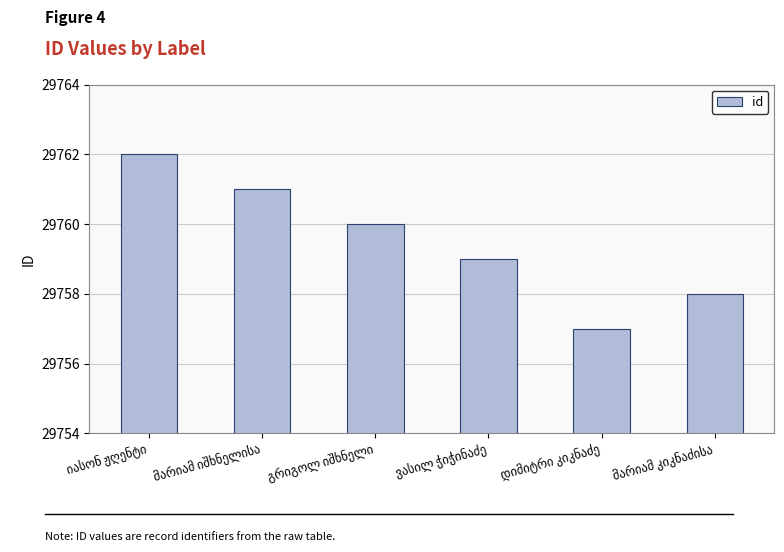

What is the sum of all values?

178557